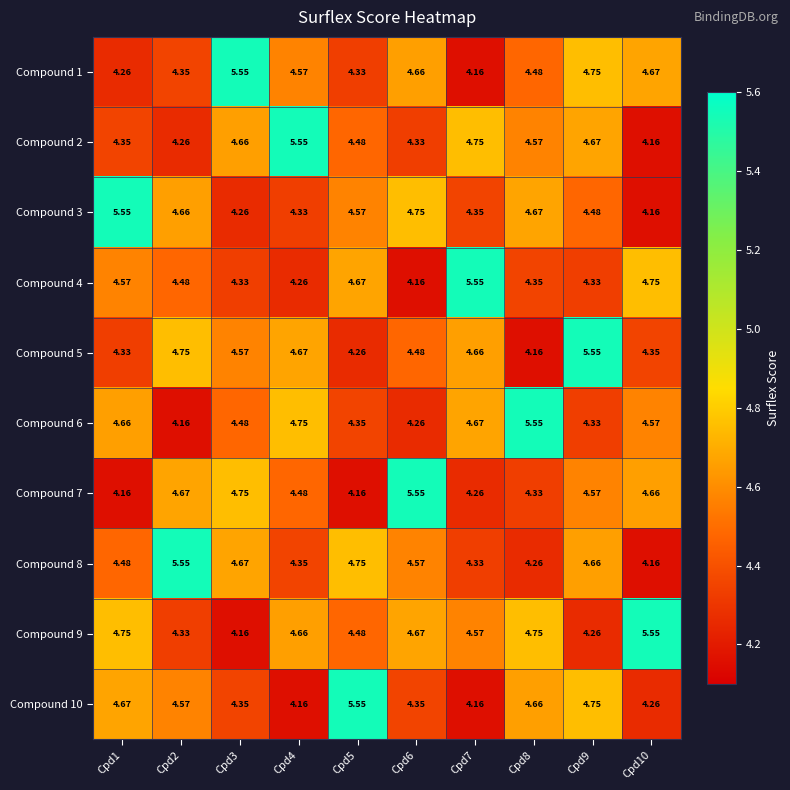

Is the value of Compound 6 at Cpd4 greater than the value of Compound 10 at Cpd5?

No